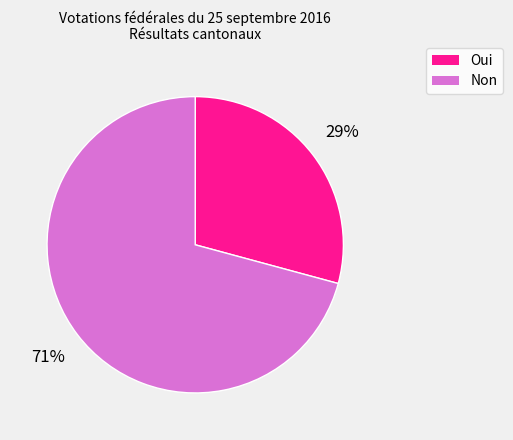

Count the number of slices in the pie.

2